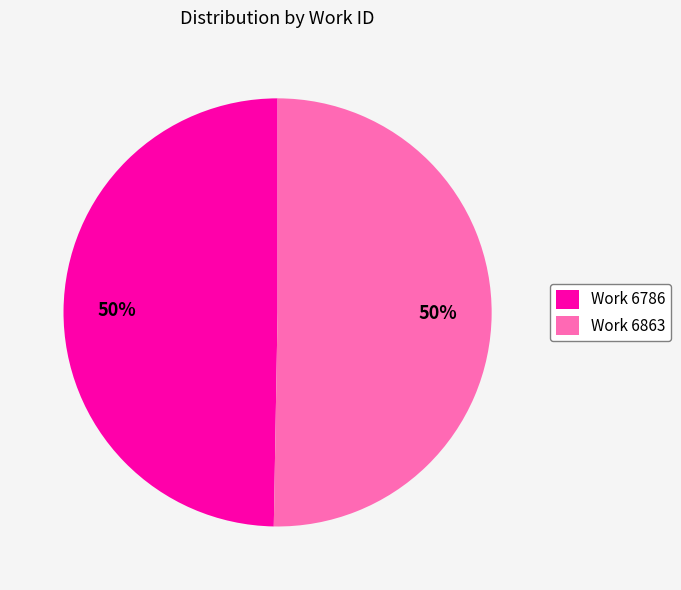

Count the number of slices in the pie.

2